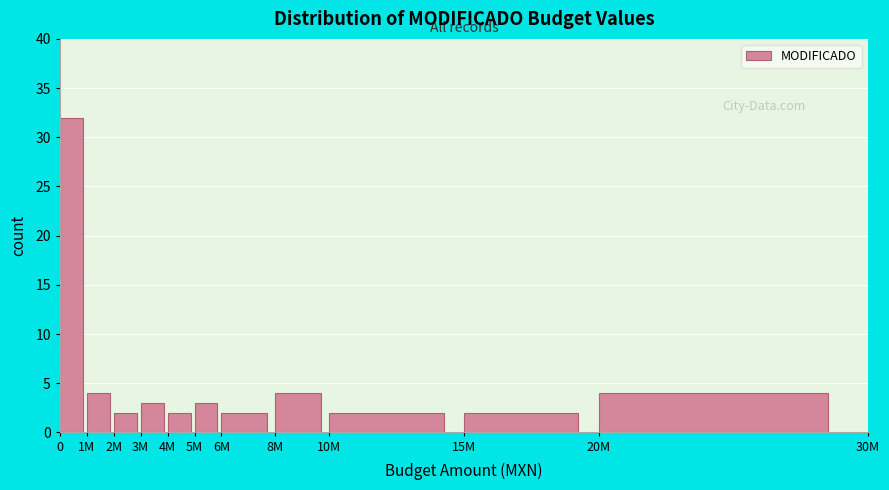

Reading left to right, what are all the values shown in this chart?

32	4	2	3	2	3	2	4	2	2	4